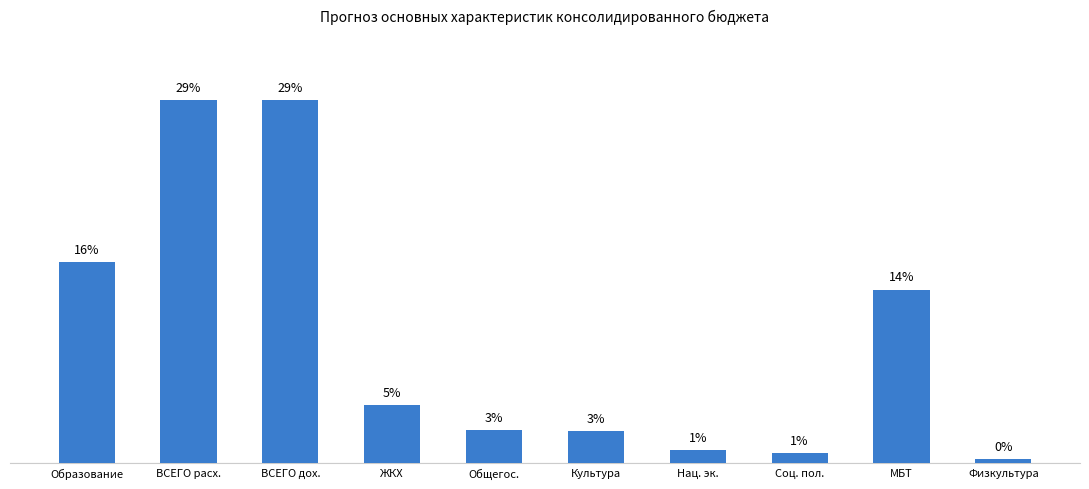

What position from the right is Физкультура?

1